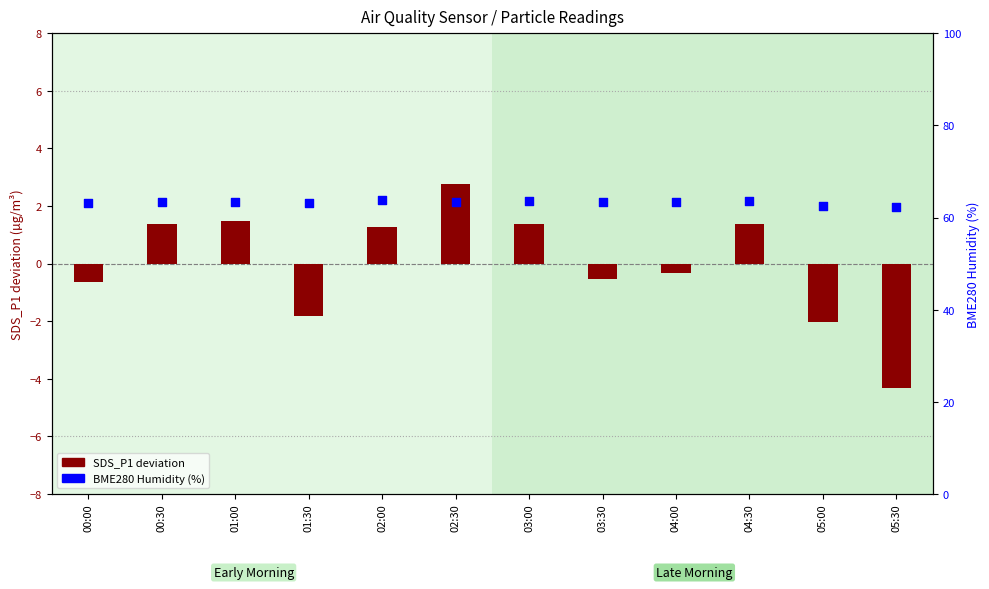

At which category is the sum across all series the highest?

02:30